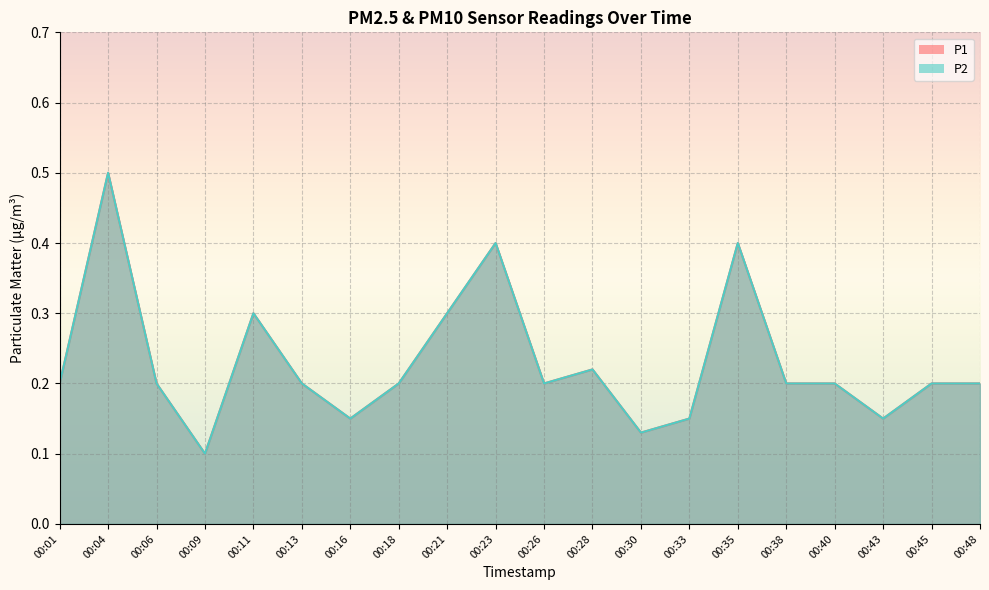

At which label does P1 reach its peak?

00:04